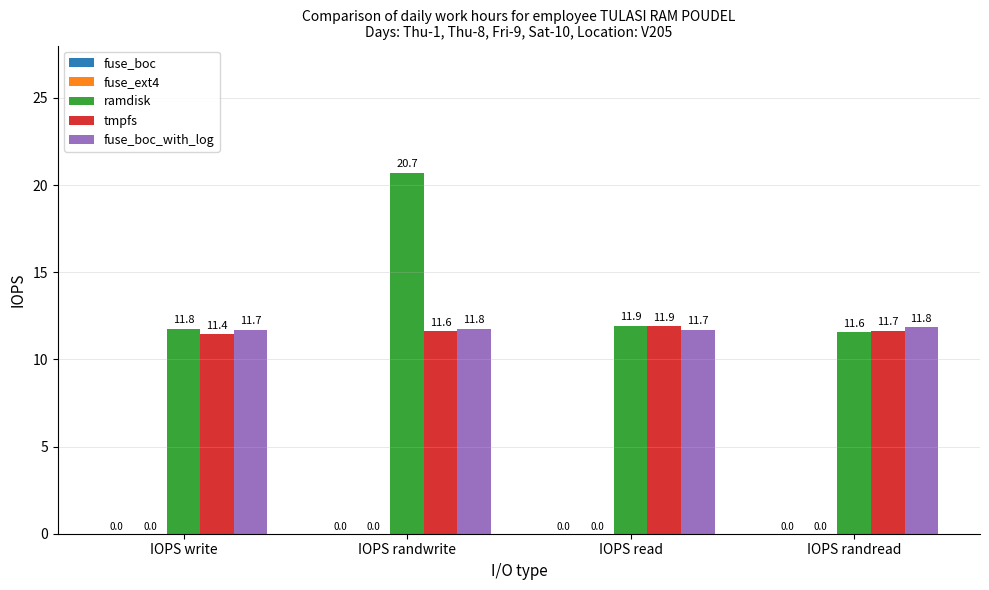

What is the label of the 1st bar from the right?

IOPS randread